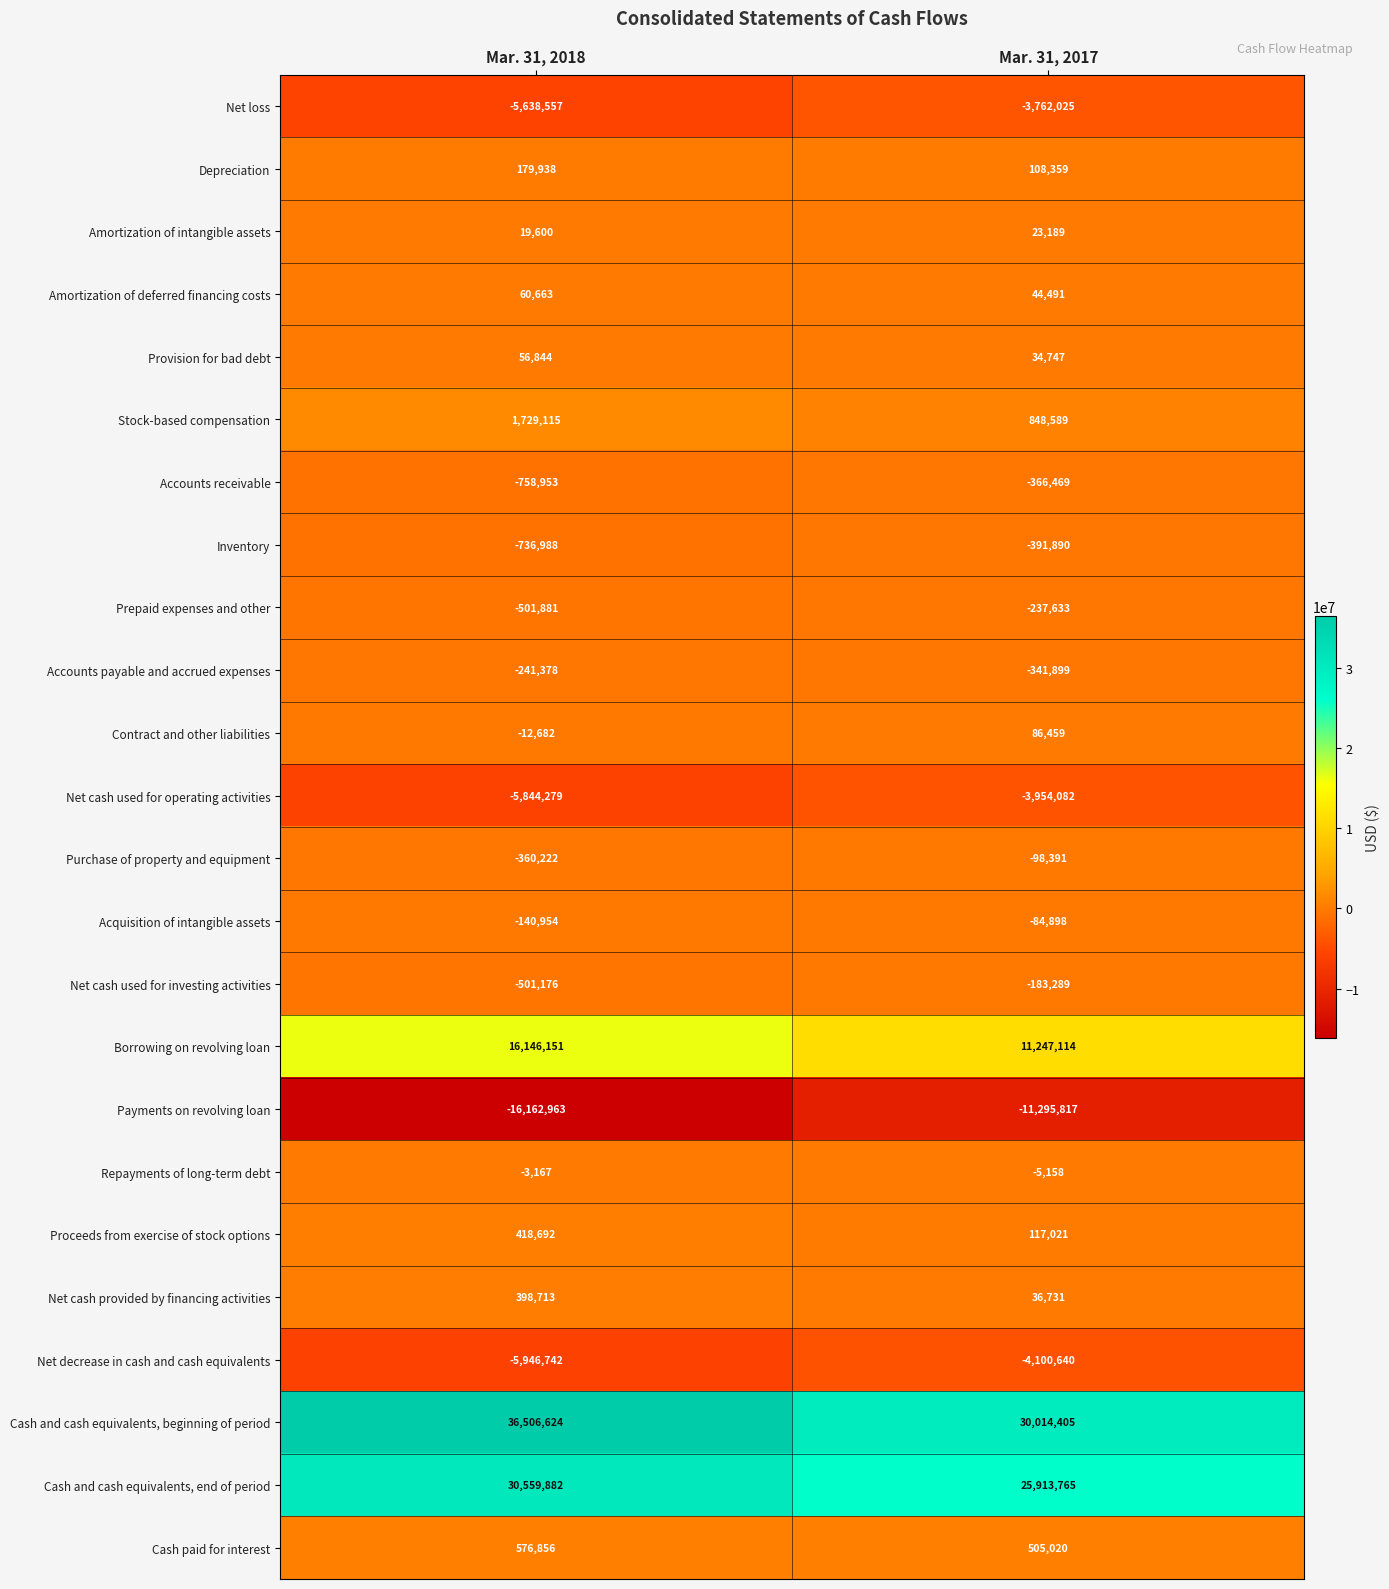

At Mar. 31, 2017, list the series in order from smallest to largest.

Payments on revolving loan, Net decrease in cash and cash equivalents, Net cash used for operating activities, Net loss, Inventory, Accounts receivable, Accounts payable and accrued expenses, Prepaid expenses and other, Net cash used for investing activities, Purchase of property and equipment, Acquisition of intangible assets, Repayments of long-term debt, Amortization of intangible assets, Provision for bad debt, Net cash provided by financing activities, Amortization of deferred financing costs, Contract and other liabilities, Depreciation, Proceeds from exercise of stock options, Cash paid for interest, Stock-based compensation, Borrowing on revolving loan, Cash and cash equivalents, end of period, Cash and cash equivalents, beginning of period